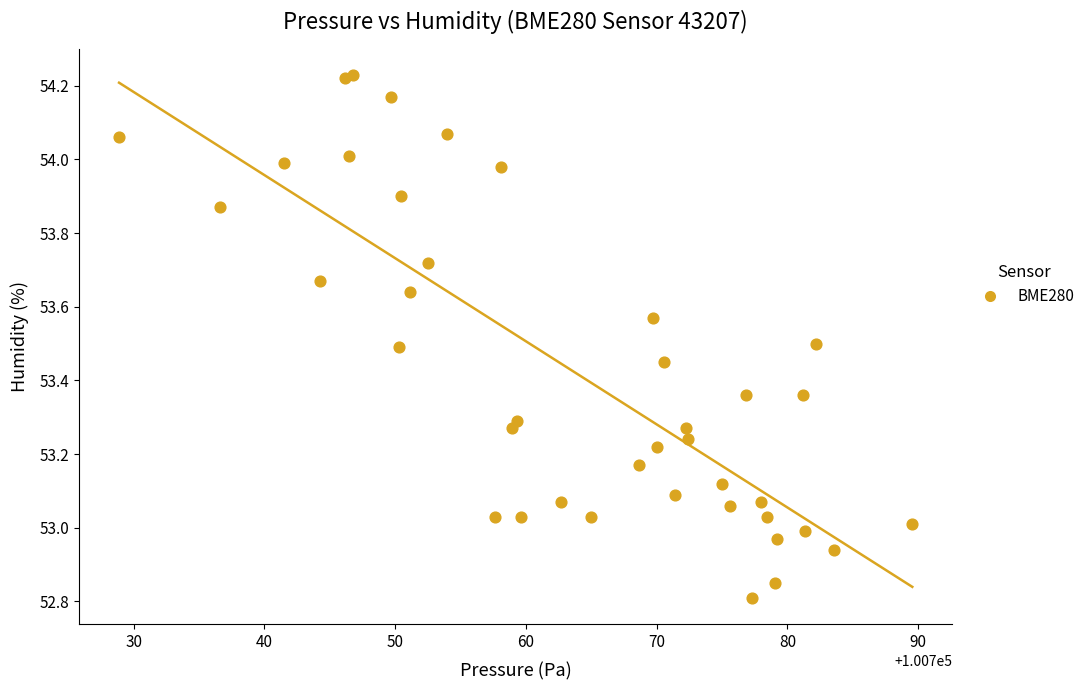

What is the range of Y values (max minus min)?

1.4